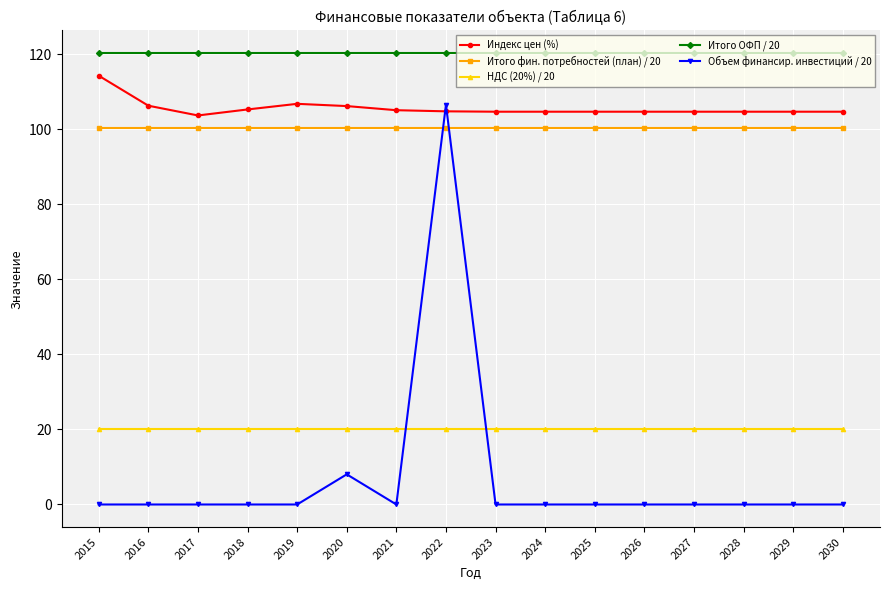

Is it true that НДС (20%) / 20 equals 20.1 at 2025?

True